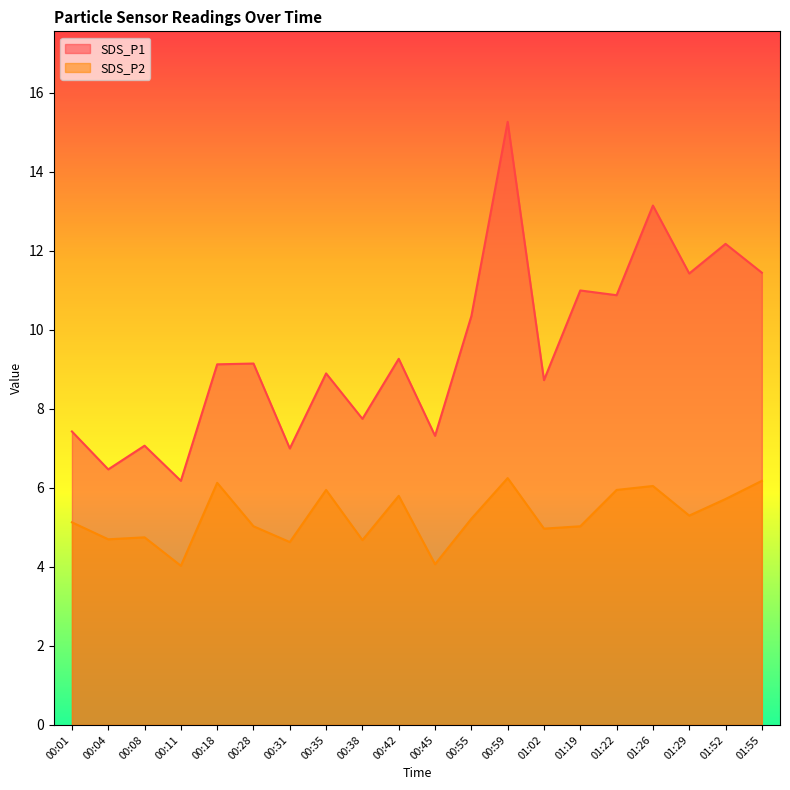

True or false: SDS_P2 has a value of 6.0 at 01:26.

True